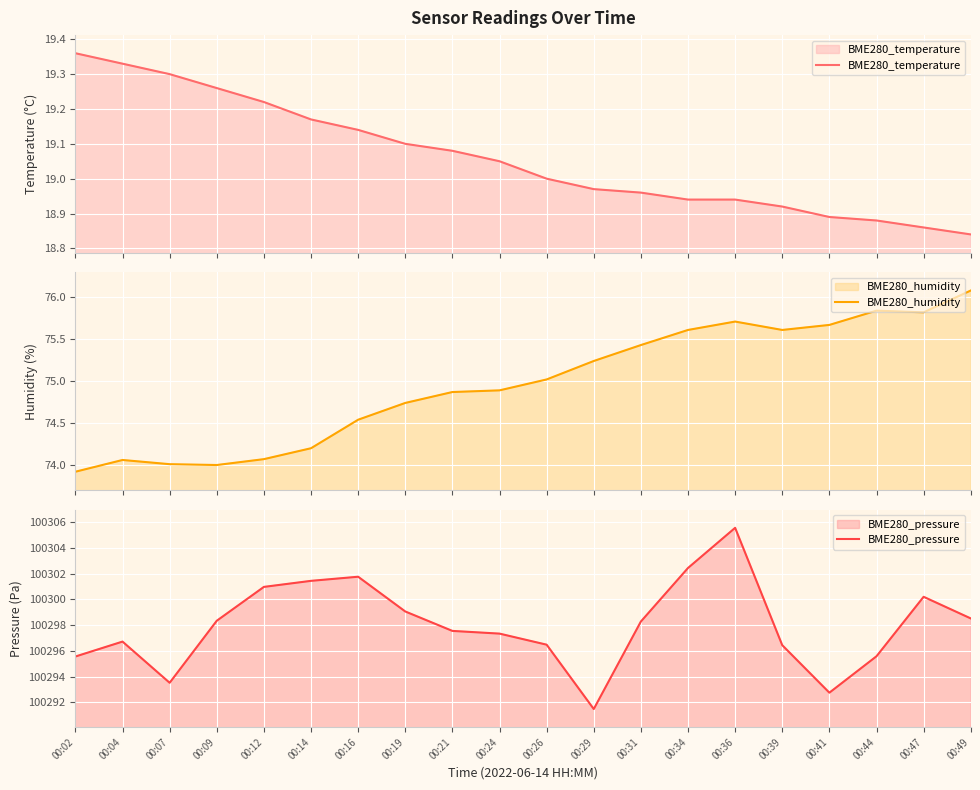

What is the value of the BME280_humidity point at the 5th from the left?

74.1